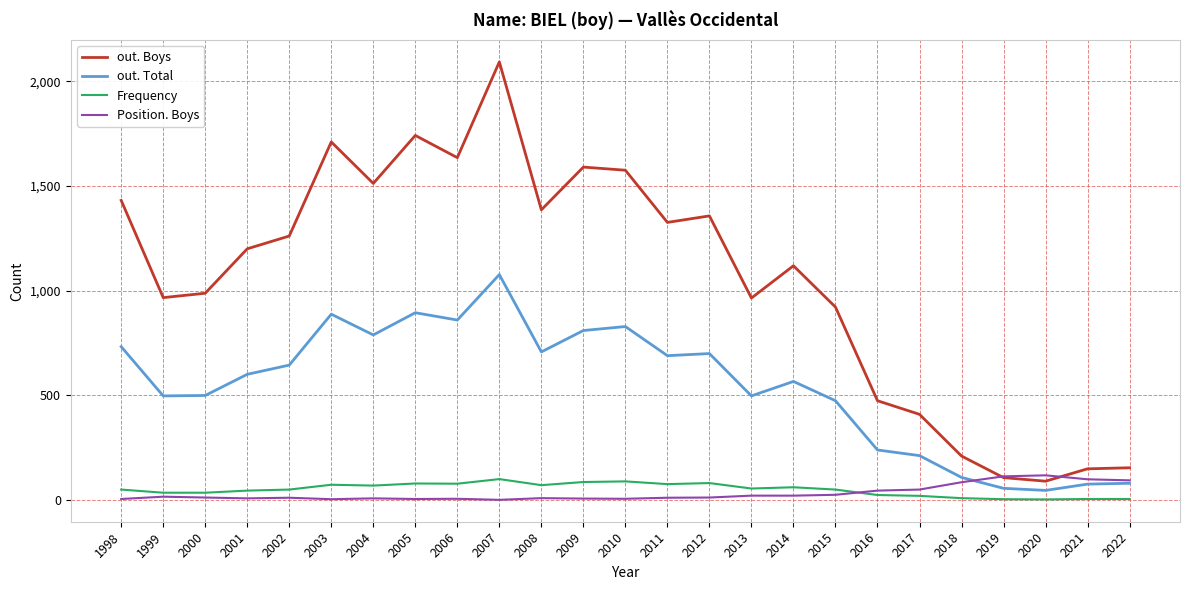

The value of out. Total at 2015 is 475. True or false?

True